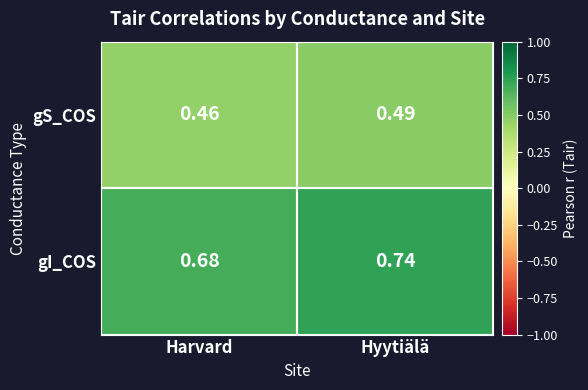

How many series are shown in this chart?

2